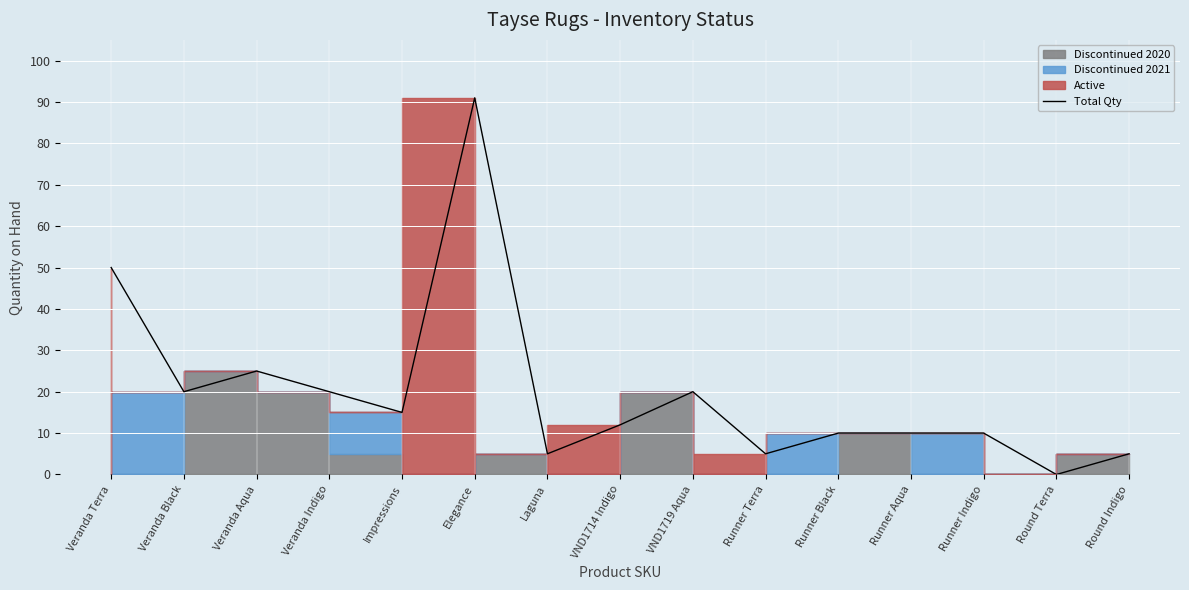

Rank the categories by value from lowest to highest.

Round Terra, Laguna, Runner Terra, Round Indigo, Runner Black, Runner Aqua, Runner Indigo, VND1714 Indigo, Impressions, Veranda Black, Veranda Indigo, VND1719 Aqua, Veranda Aqua, Veranda Terra, Elegance